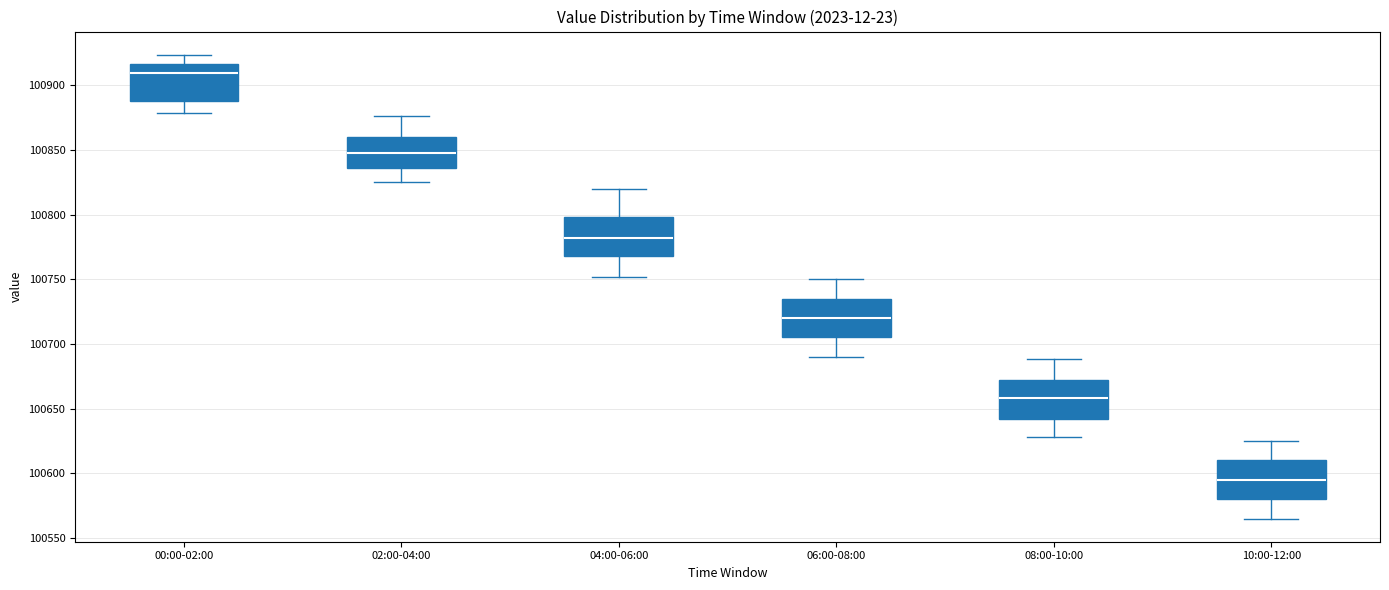

Reading left to right, transcribe this box plot: for each box, give where its median line is, the range the box spans, and where its two whiskers end, as read against the y-axis. The values are not printed on the chart, so give them approximately, as read against the axis.

00:00-02:00: median 100910, box 100890 to 100915, whiskers 100880 to 100925
02:00-04:00: median 100850, box 100835 to 100860, whiskers 100825 to 100875
04:00-06:00: median 100780, box 100770 to 100800, whiskers 100750 to 100820
06:00-08:00: median 100720, box 100705 to 100735, whiskers 100690 to 100750
08:00-10:00: median 100660, box 100640 to 100670, whiskers 100630 to 100690
10:00-12:00: median 100595, box 100580 to 100610, whiskers 100565 to 100625